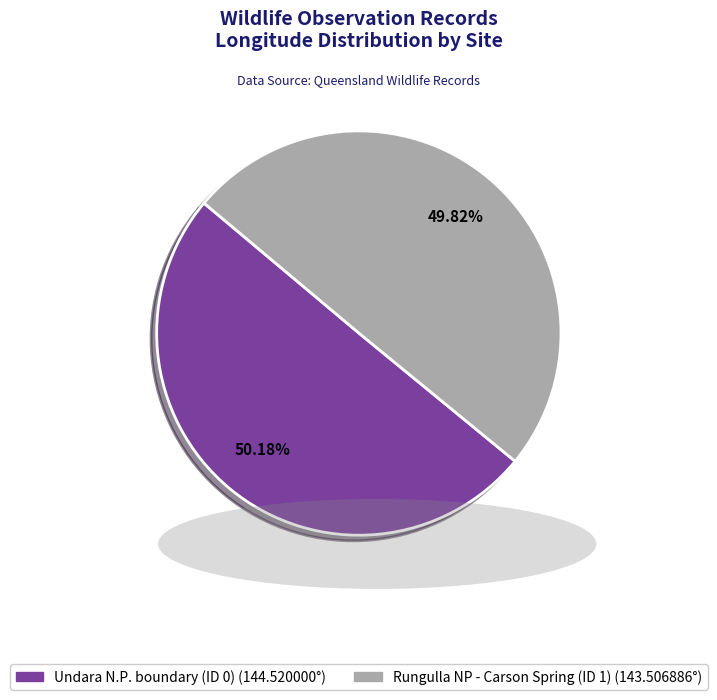

How many slices are in this pie chart?

2